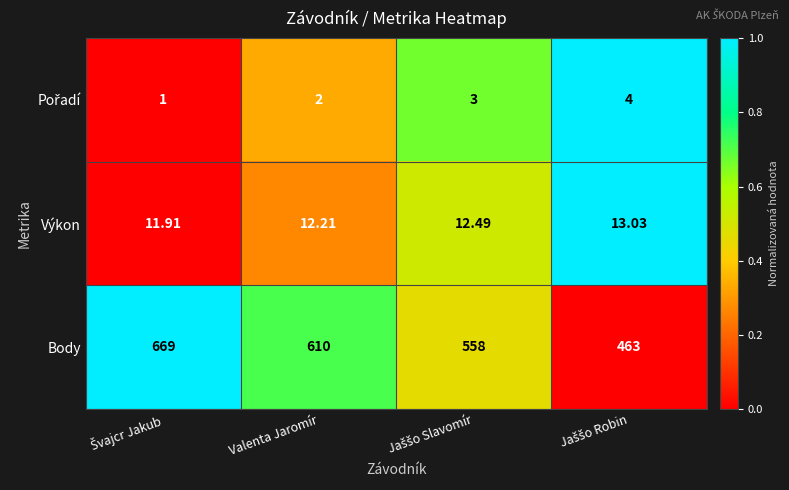

Which series has the largest total across all categories?

Body